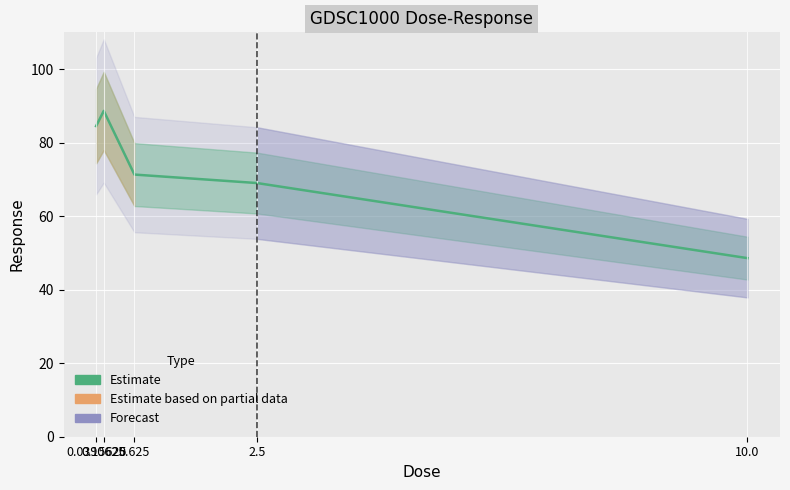

What is the sum of all values?

362.0